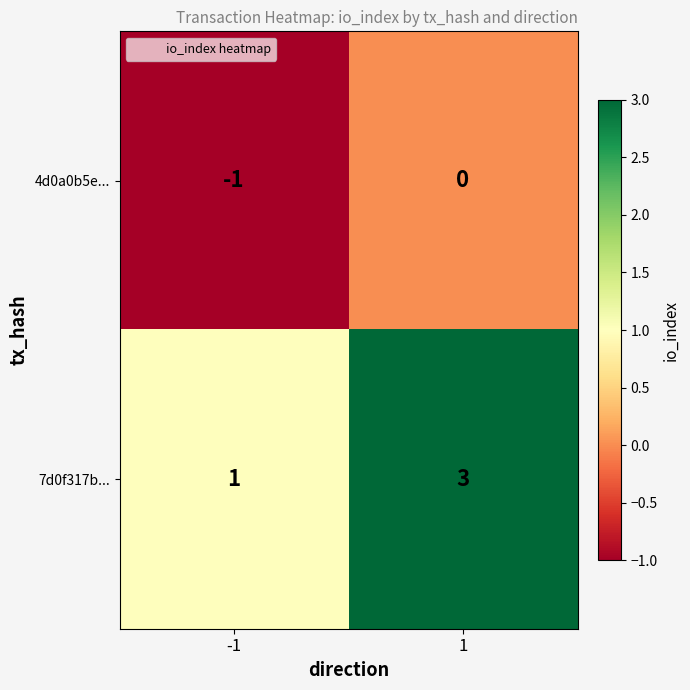

How many data points does each series have?

2